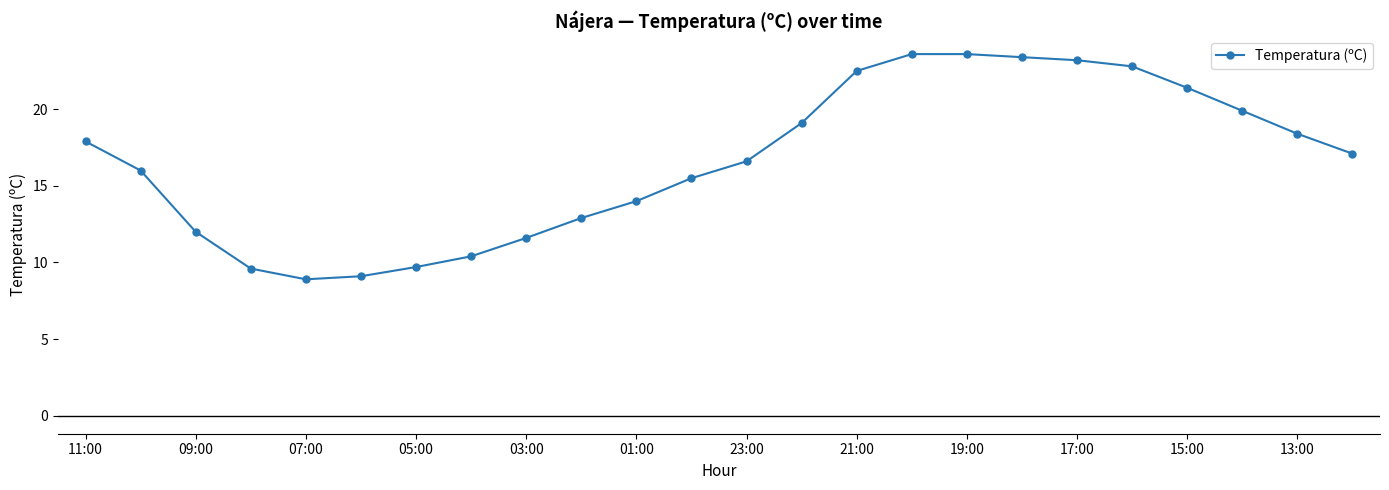

What is the value of the 19th point from the left?

23.2